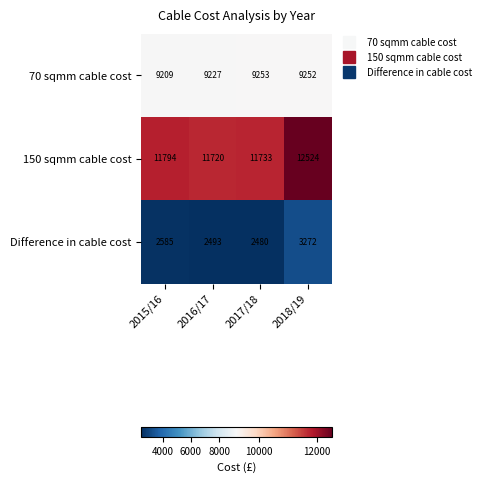

Reading right to left, list all the values displayed in this chart.

70 sqmm cable cost: 2018/19=9252	2017/18=9253	2016/17=9227	2015/16=9209
150 sqmm cable cost: 2018/19=12524	2017/18=11733	2016/17=11720	2015/16=11794
Difference in cable cost: 2018/19=3272	2017/18=2480	2016/17=2493	2015/16=2585